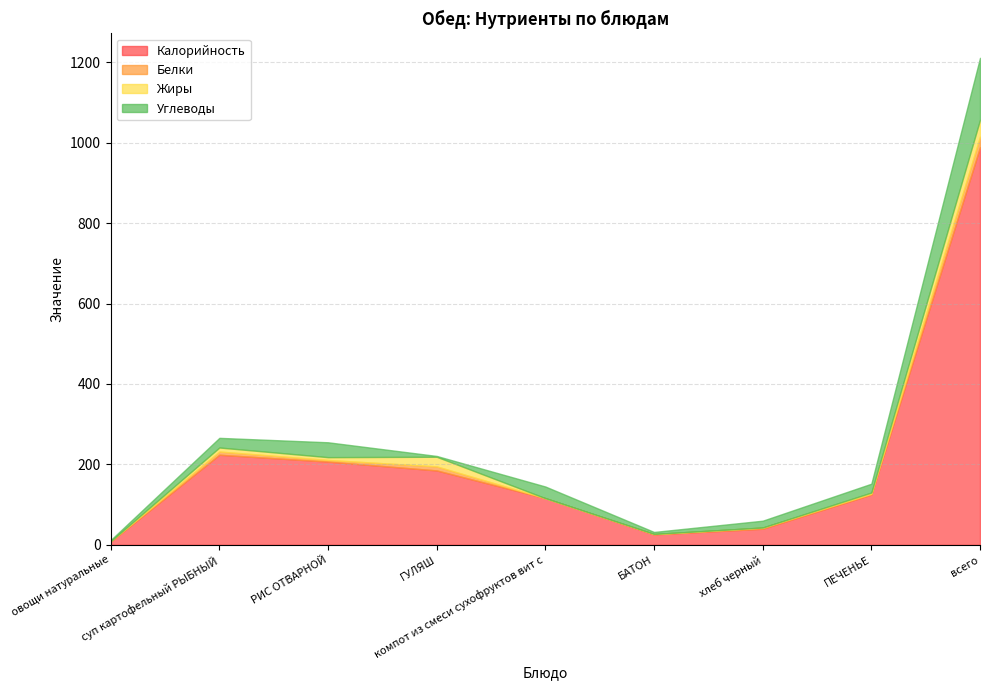

Reading left to right, transcribe all the data shown in this chart.

Калорийность: 8	224	207	185	116	26	40	125	989
Белки: 1	8	4	10	0	1	3	2	26
Жиры: 0	10	7	24	0	0	0	3	42
Углеводы: 3	24	37	2	29	5	17	22	154